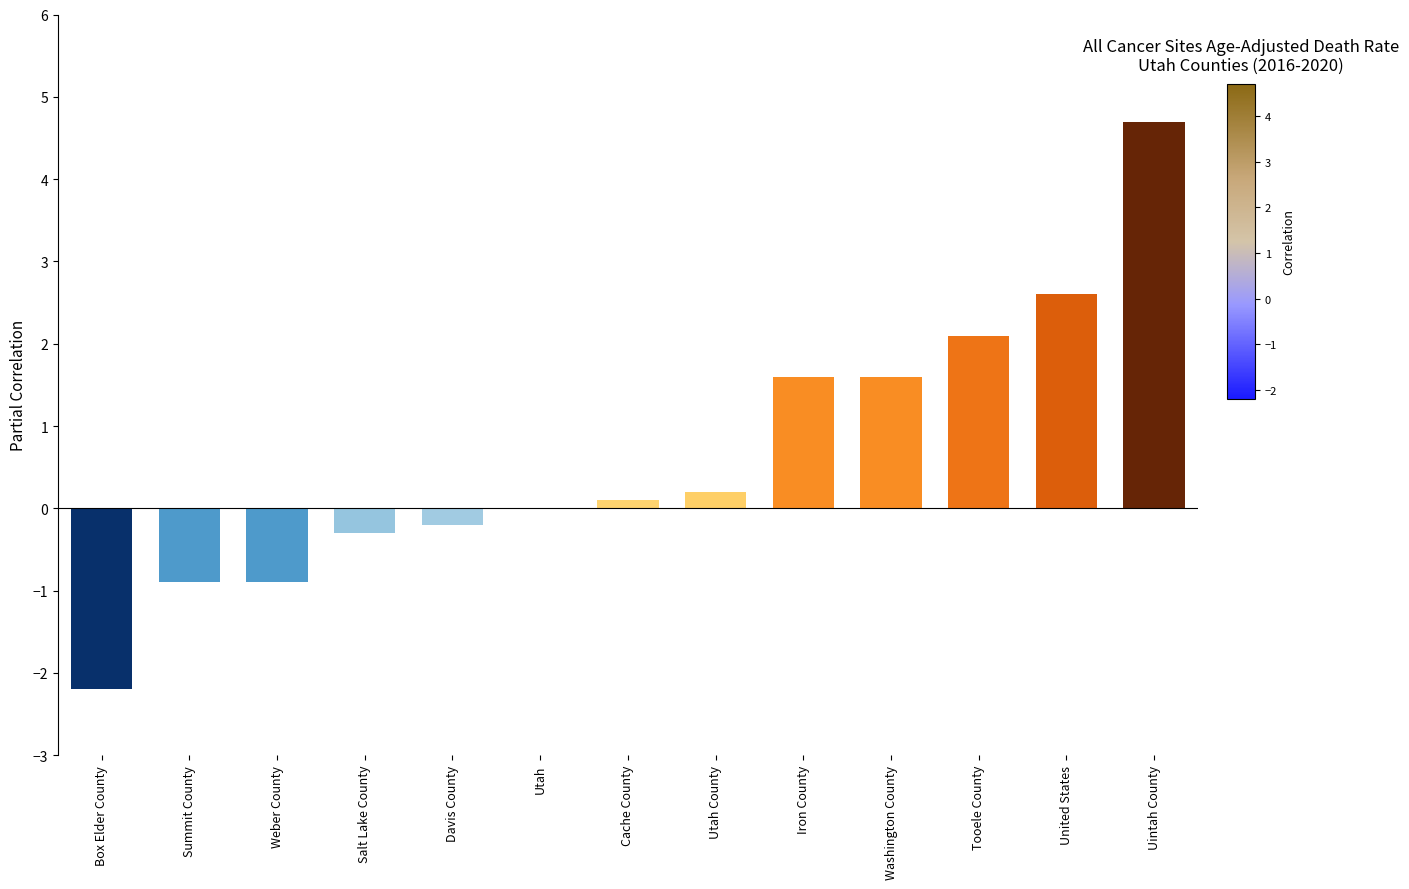

Reading left to right, transcribe all the data shown in this chart.

-2.2	-0.9	-0.9	-0.3	-0.2	0.0	0.1	0.2	1.6	1.6	2.1	2.6	4.7